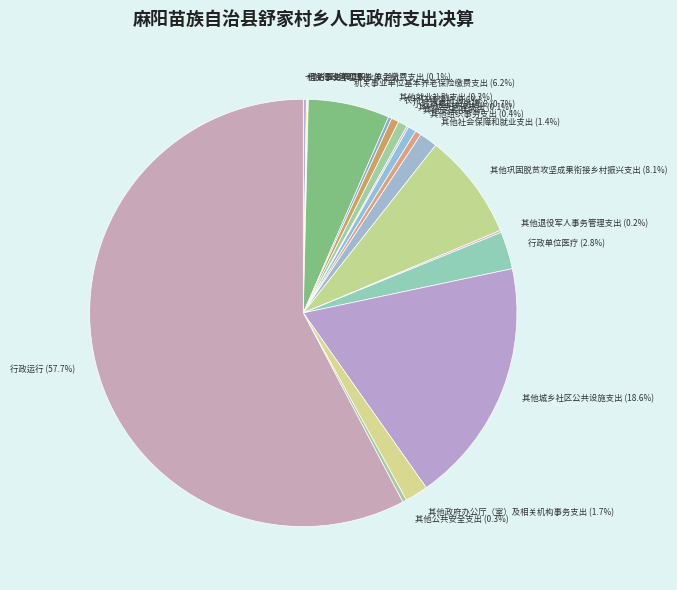

Between 其他公共安全支出 (0.3%) and 其他城乡社区公共设施支出 (18.6%), which is larger?

其他城乡社区公共设施支出 (18.6%)